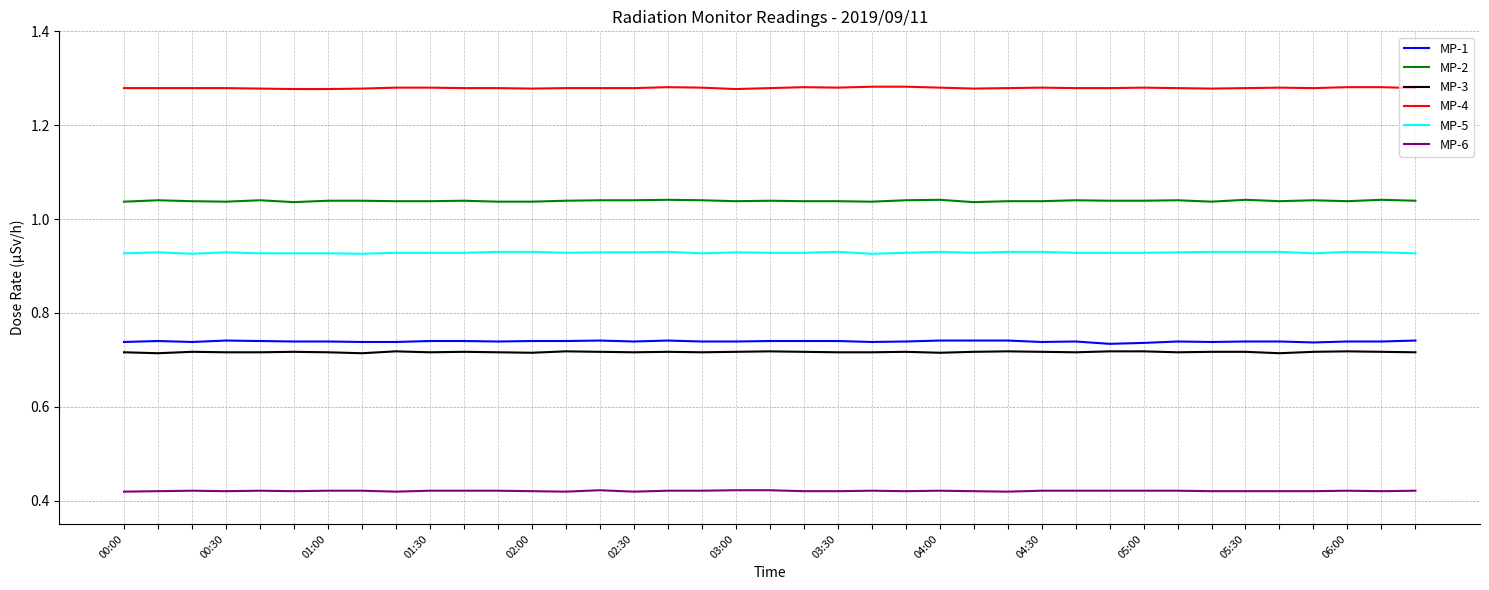

List the series in order of their peak value, highest first.

MP-4, MP-2, MP-5, MP-1, MP-3, MP-6